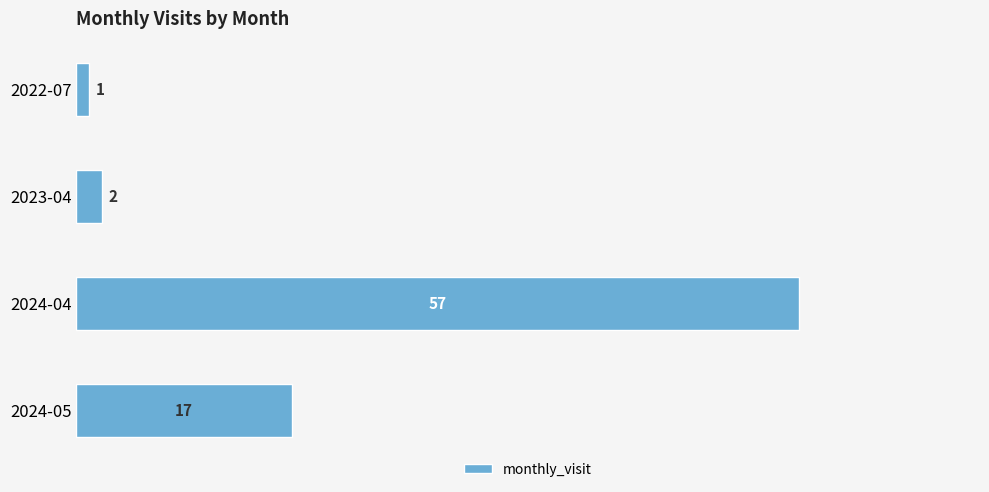

What is the greatest value displayed?

57